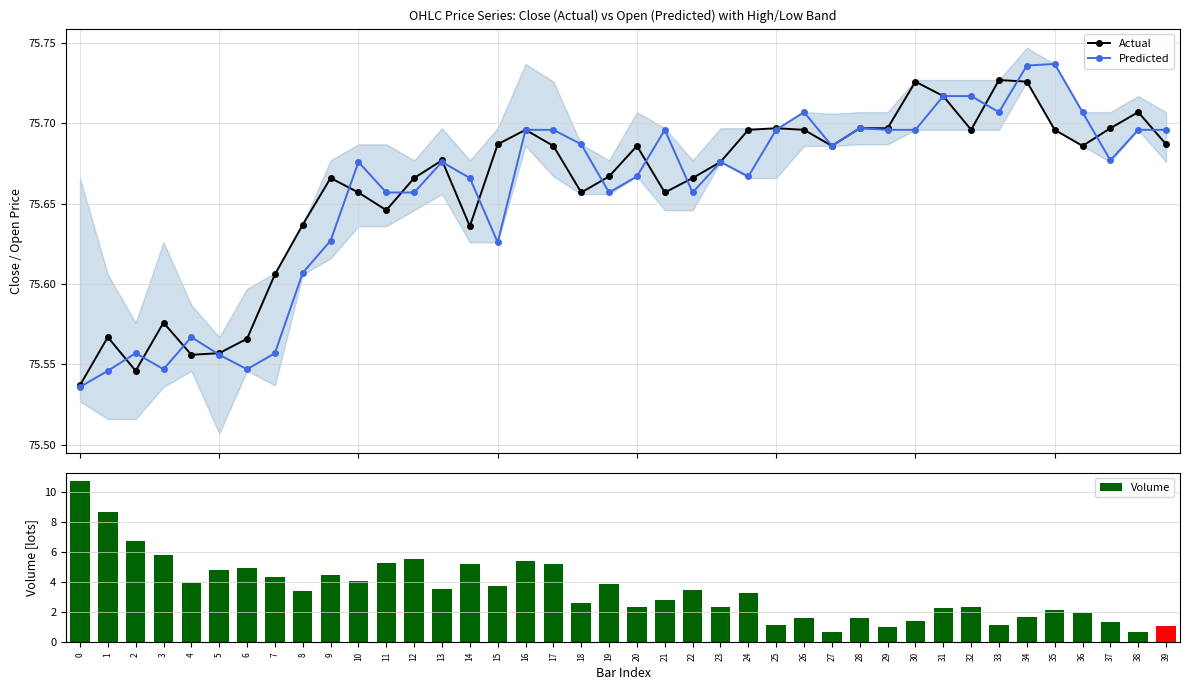

Is it true that Predicted equals 136.2 at 33?

False